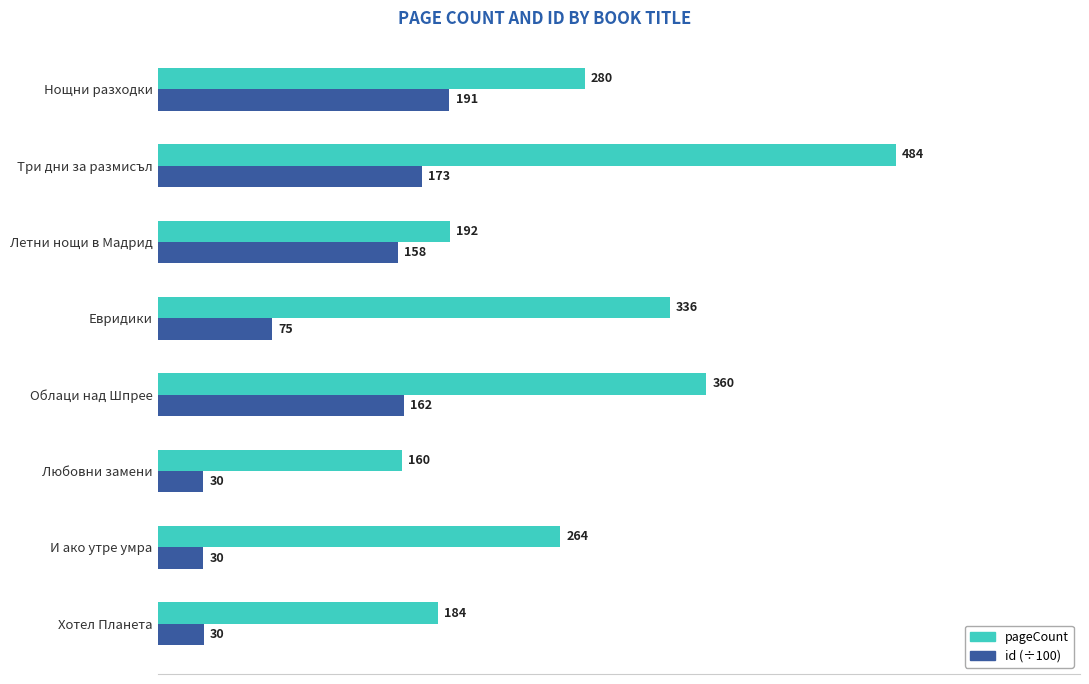

What is the average value of the pageCount series?

282.5